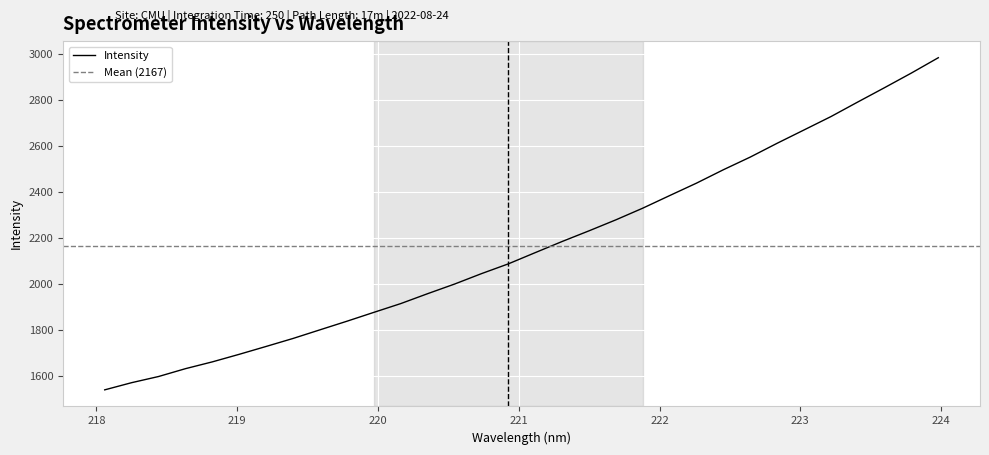

How many data points are above 2137?

16